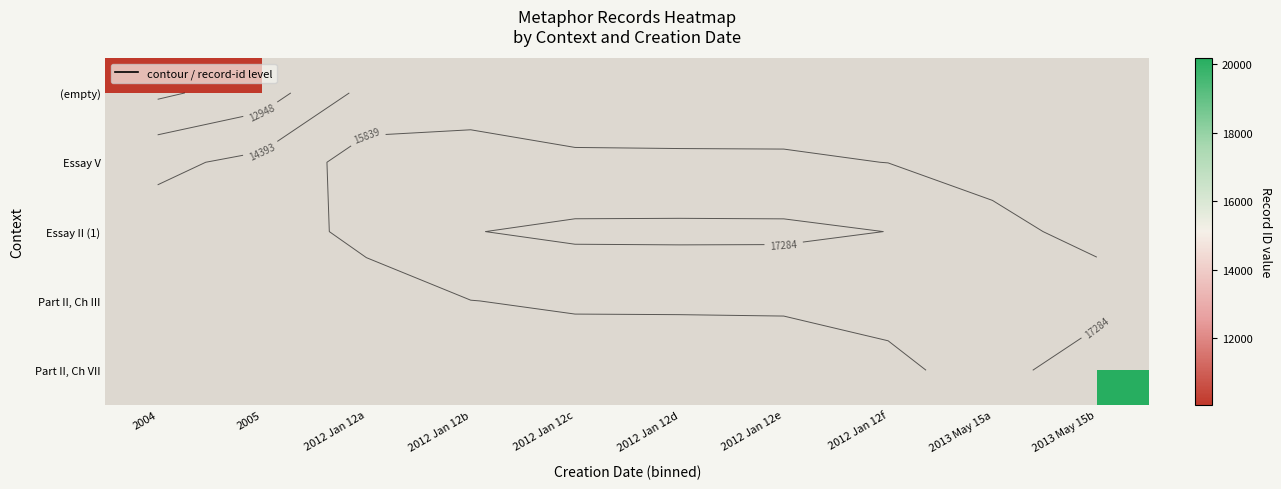

At how many categories does at least one series exceed 10577?

8